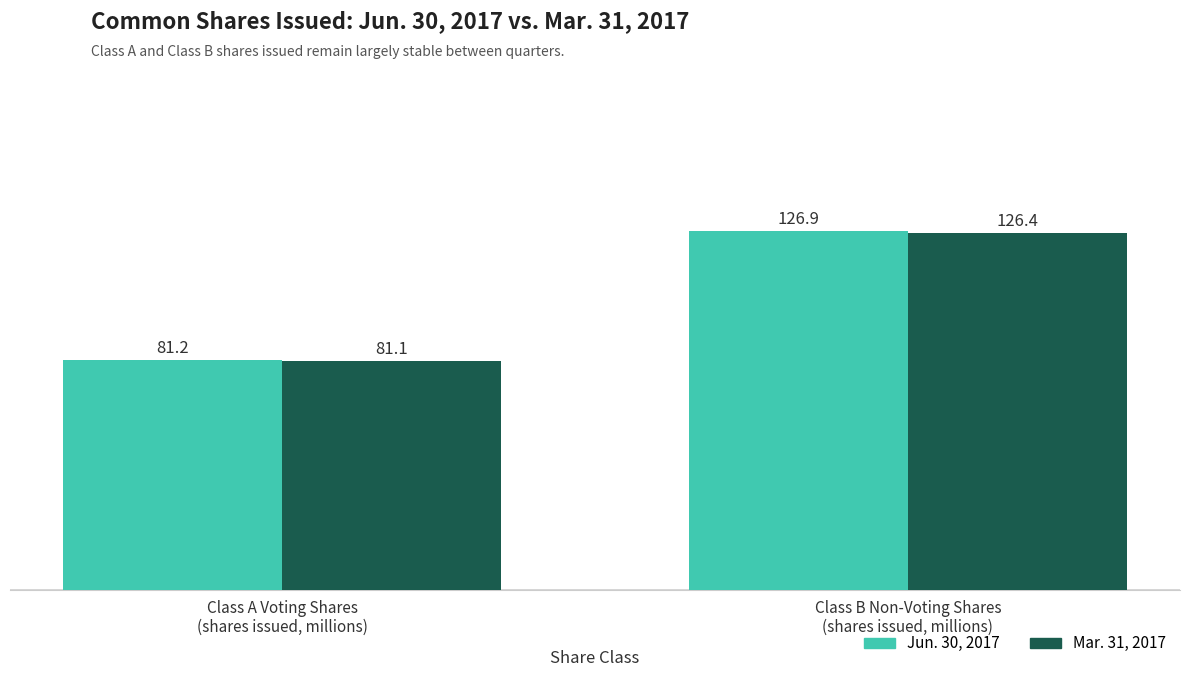

True or false: Mar. 31, 2017 has a value of 81.1 at Class A Voting Shares
(shares issued, millions).

True